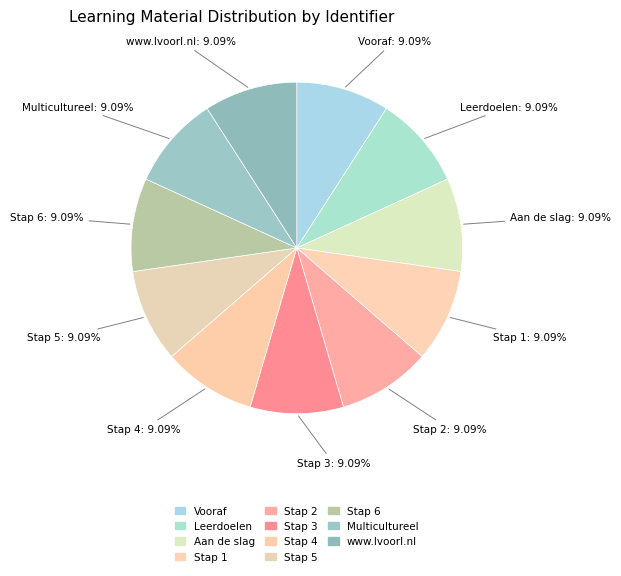

Count the number of slices in the pie.

11